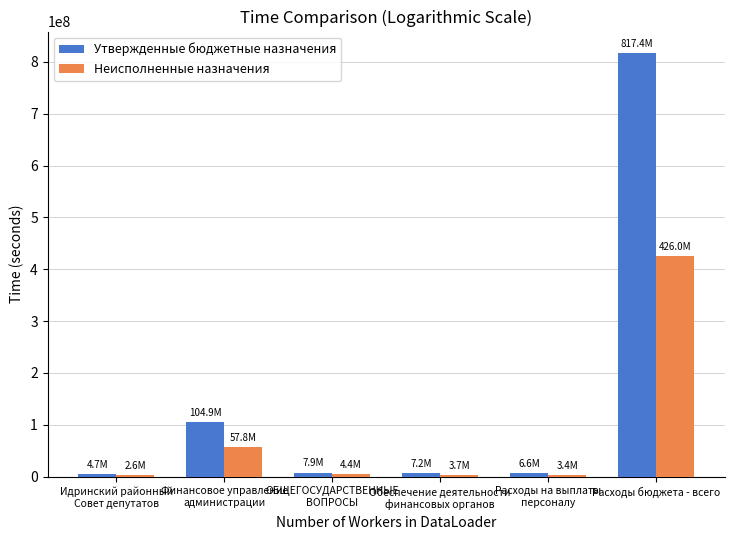

What is the value of the Неисполненные назначения bar at the 3rd from the left?

4426397.6